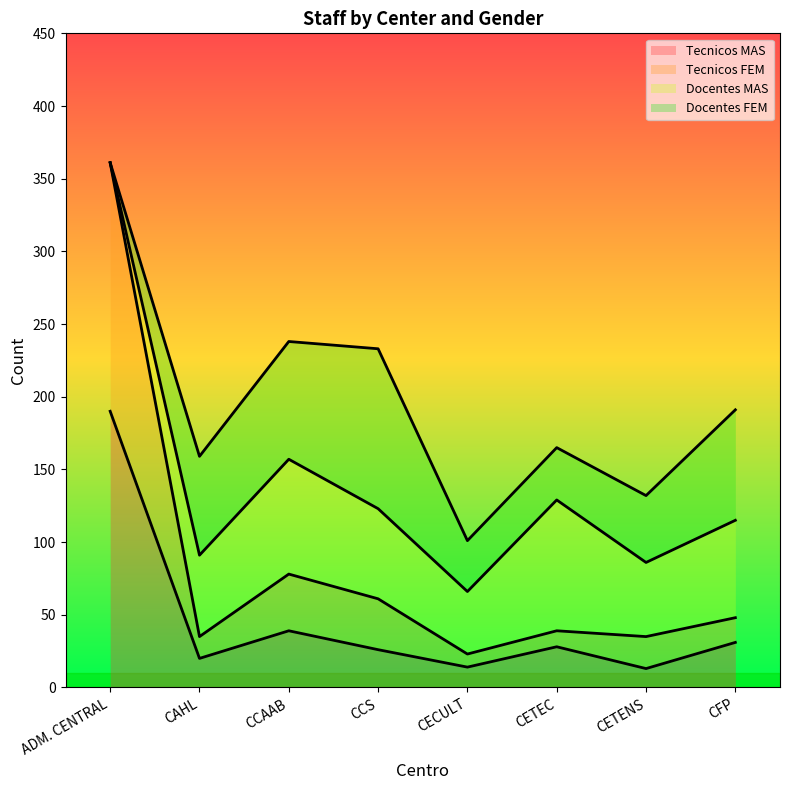

What is the total value across all series at ADM. CENTRAL?

361